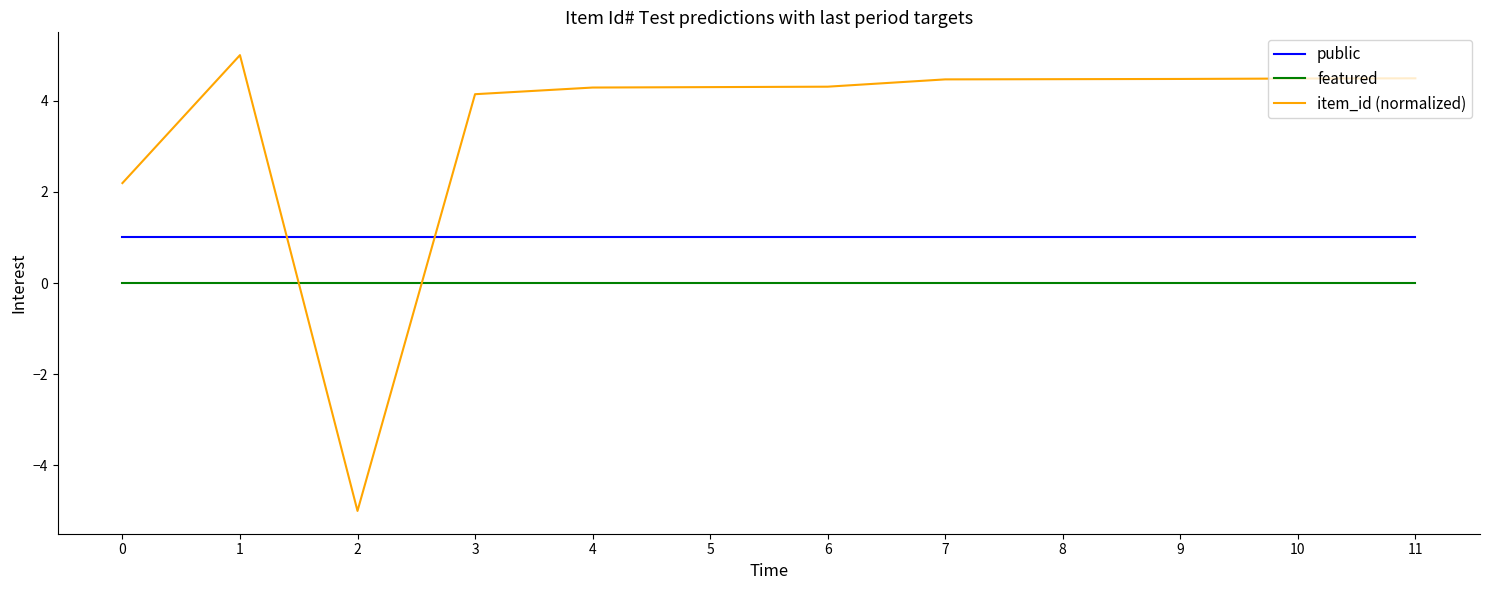

Reading right to left, list all the values displayed in this chart.

public: 1.0	1.0	1.0	1.0	1.0	1.0	1.0	1.0	1.0	1.0	1.0	1.0
featured: 0.0	0.0	0.0	0.0	0.0	0.0	0.0	0.0	0.0	0.0	0.0	0.0
item_id (normalized): 4.5	4.5	4.5	4.5	4.5	4.3	4.3	4.3	4.1	-5.0	5.0	2.2